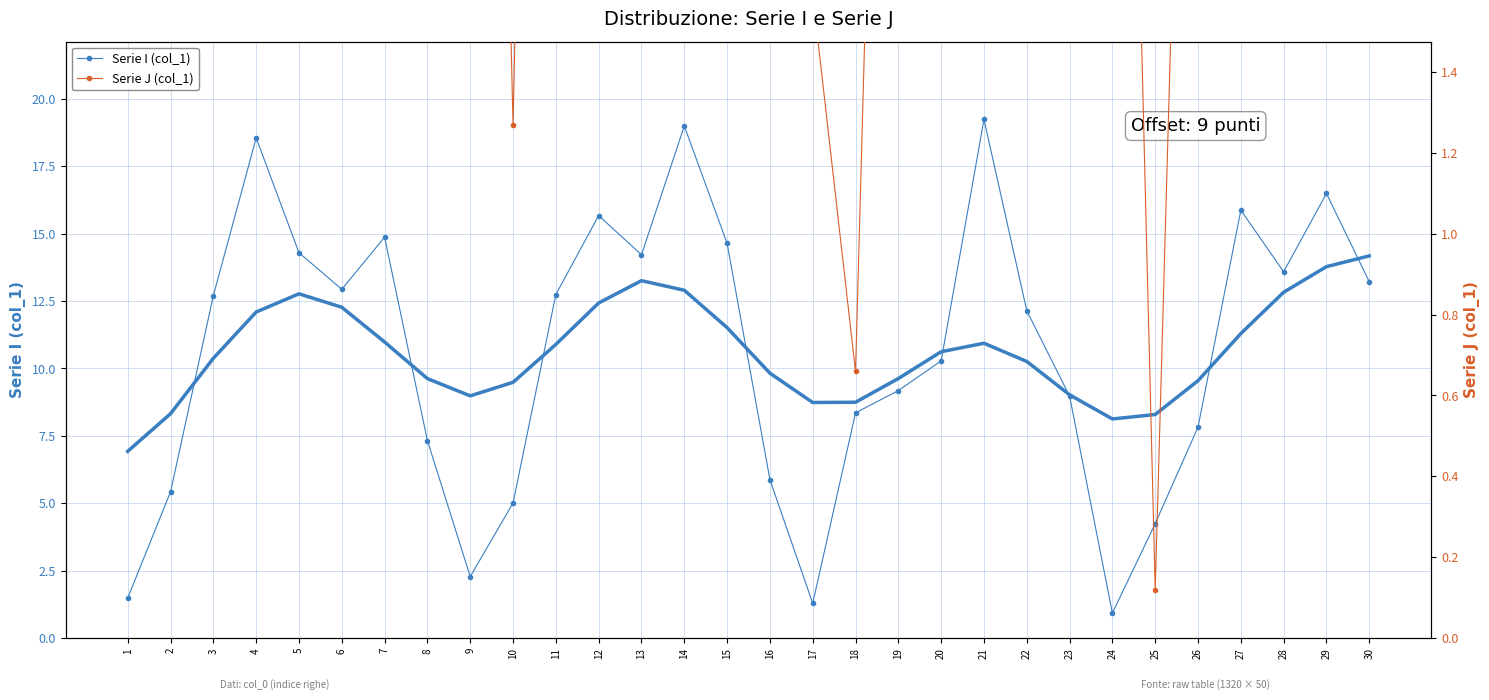

What is the value of the Serie J (col_1) point at the 22nd from the left?

10.6